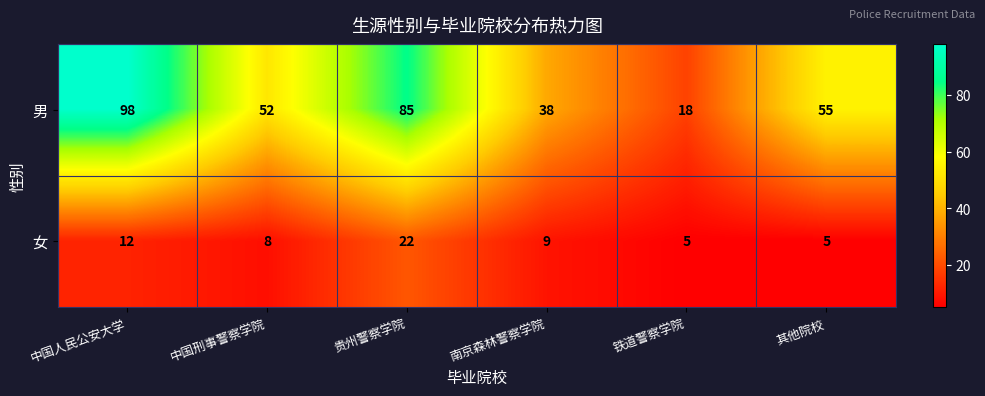

Rank the series by their average value, from lowest to highest.

女, 男